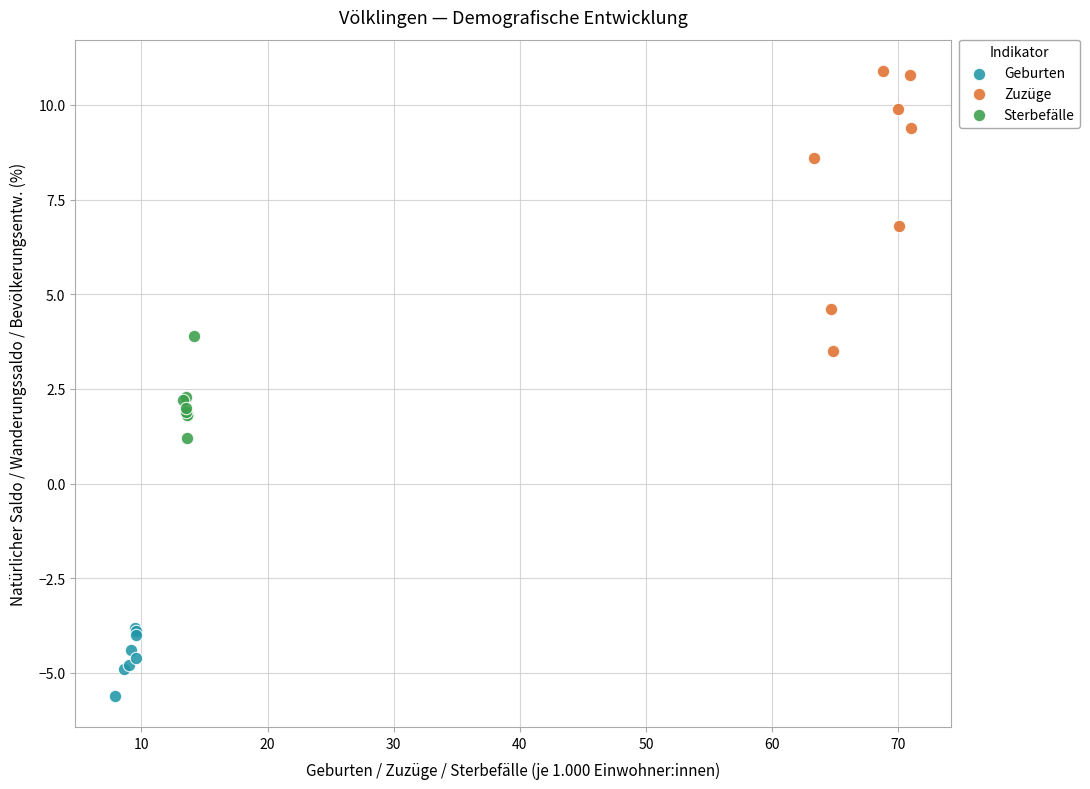

Which series has the widest spread of Y values?

Zuzüge